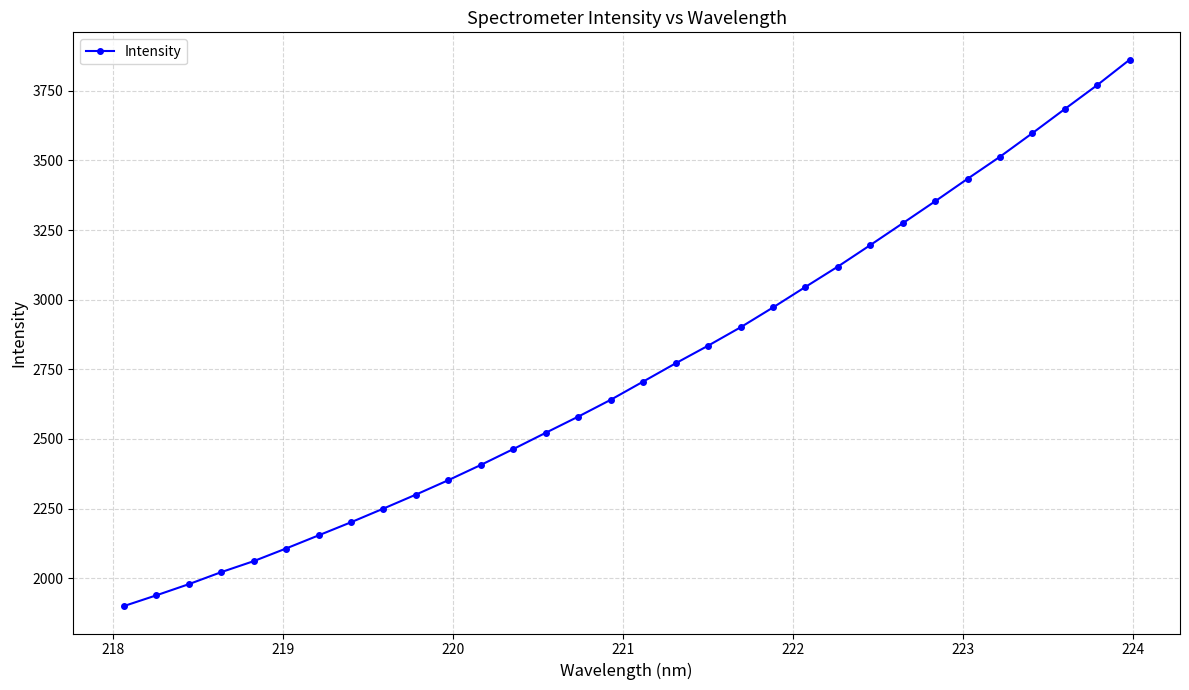

What is the average value?

2747.2